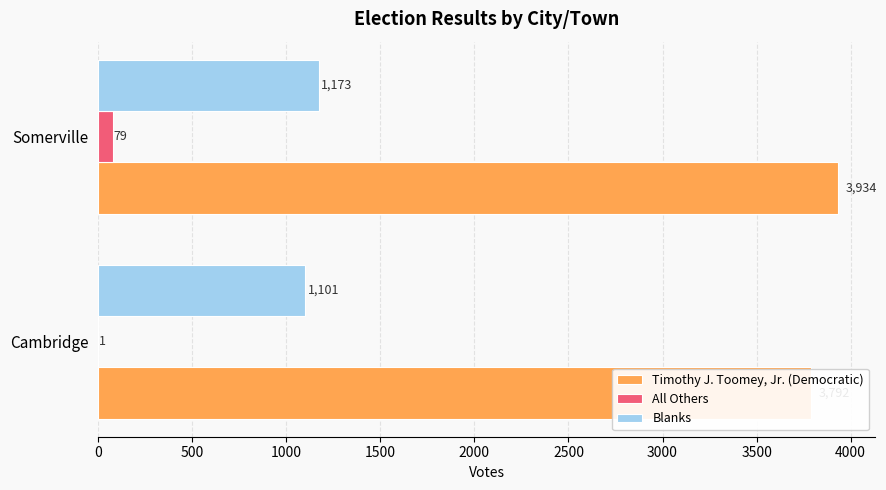

What is the difference between the Blanks values at Somerville and Cambridge?

72